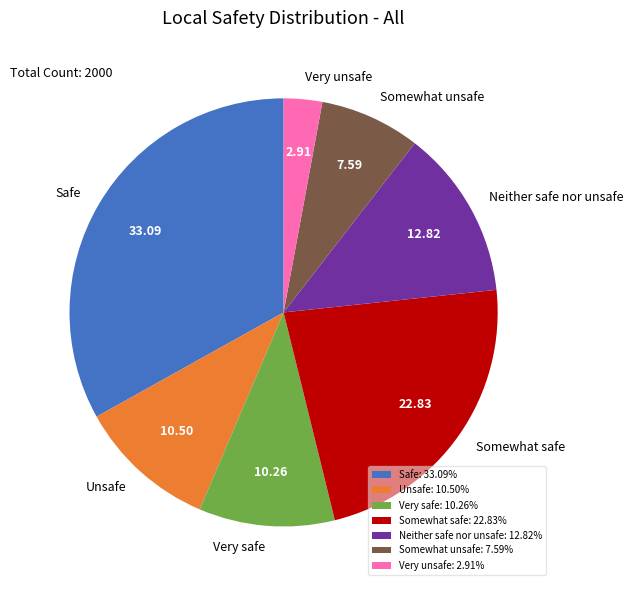

Between Somewhat safe and Very safe, which is larger?

Somewhat safe